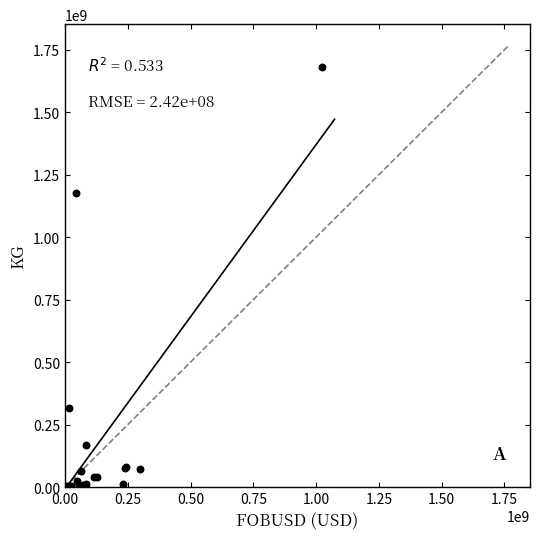

What Y value in the scatter plot is closest to 839801734?

1178401277.5